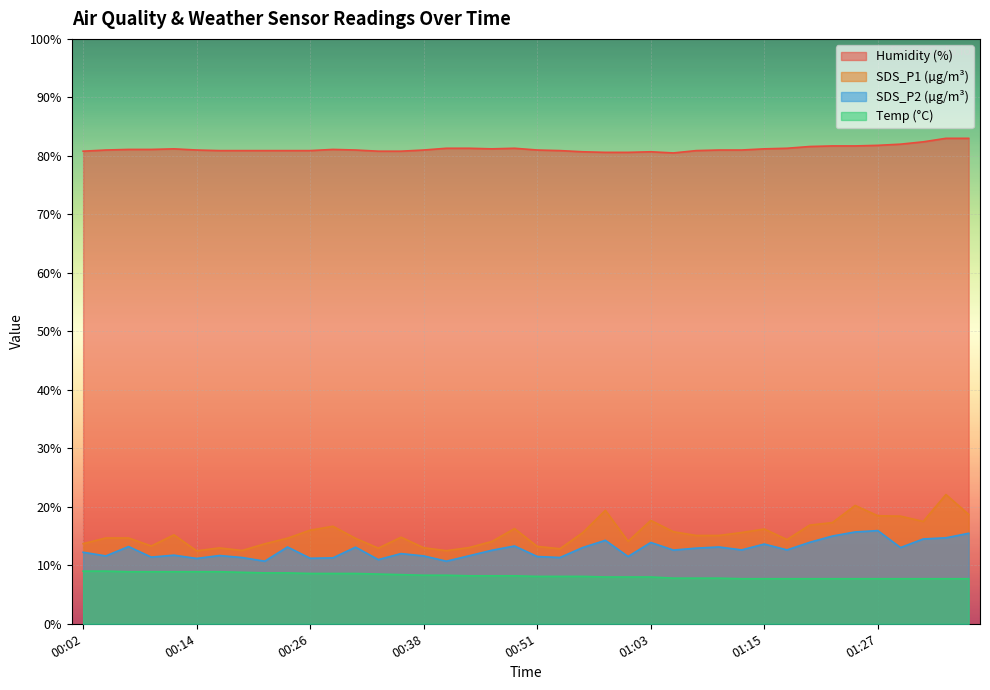

Which category has the lowest value in the SDS_P1 series?

00:14